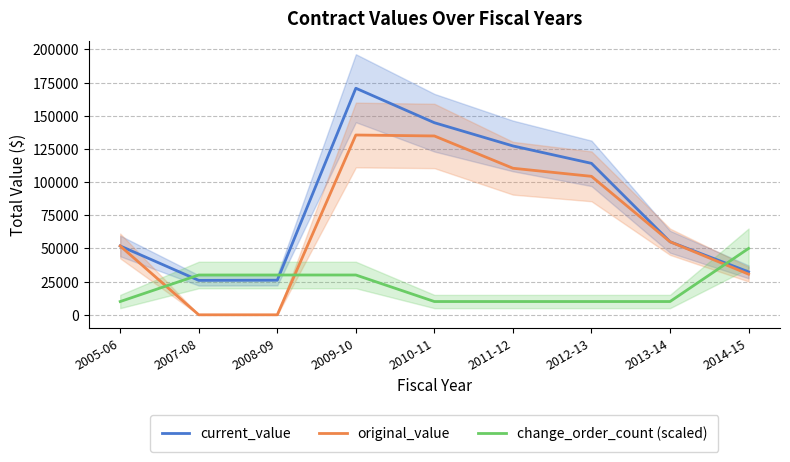

How many lines are shown in the chart?

3